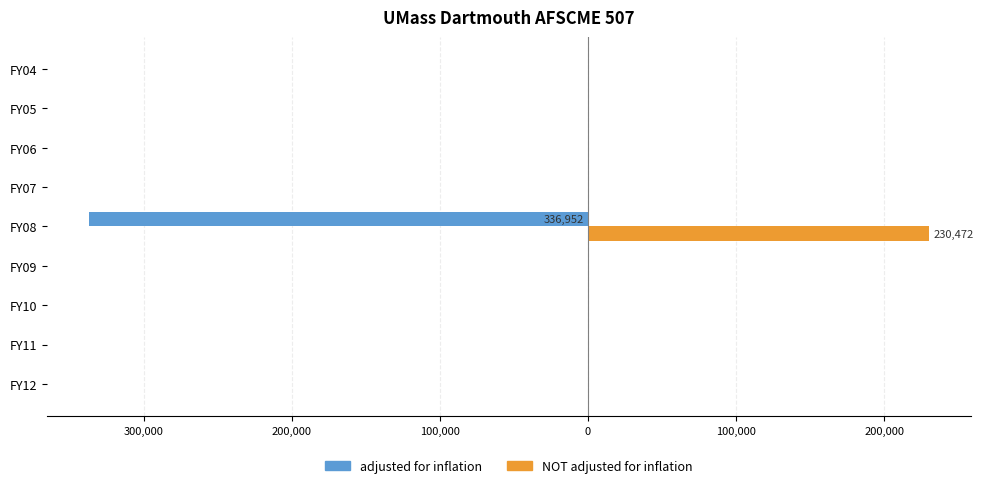

What are all the series names shown in the legend?

adjusted for inflation, NOT adjusted for inflation